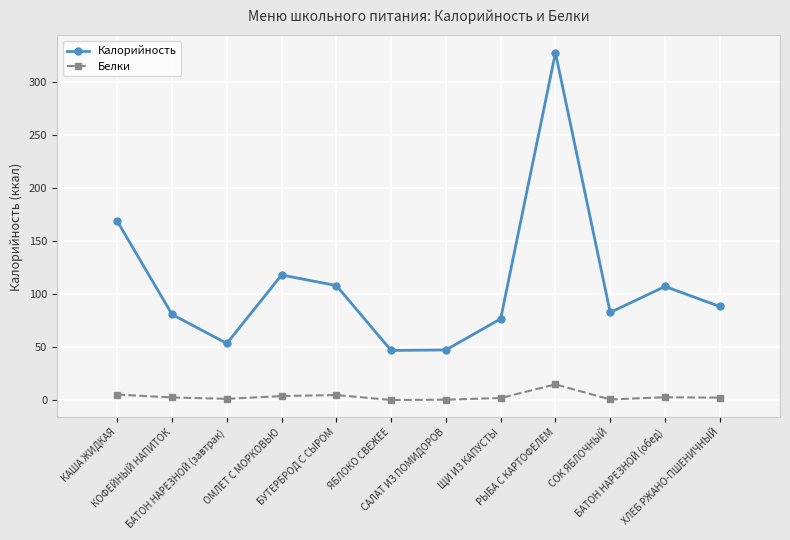

What is the difference between the highest and lowest values at БАТОН НАРЕЗНОЙ (обед)?

104.2